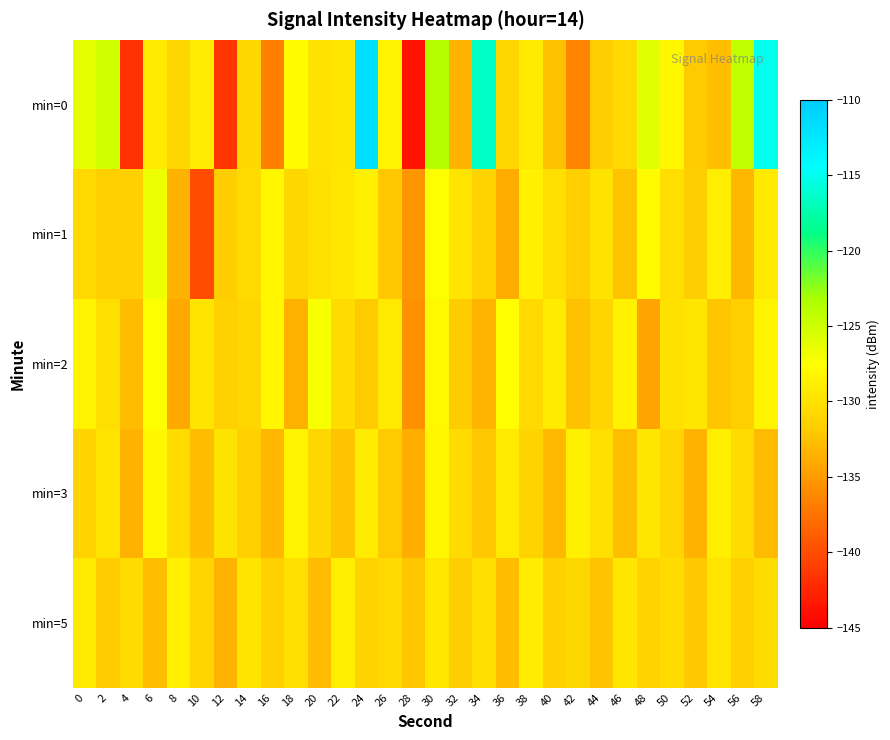

Which series has the largest total across all categories?

min=0